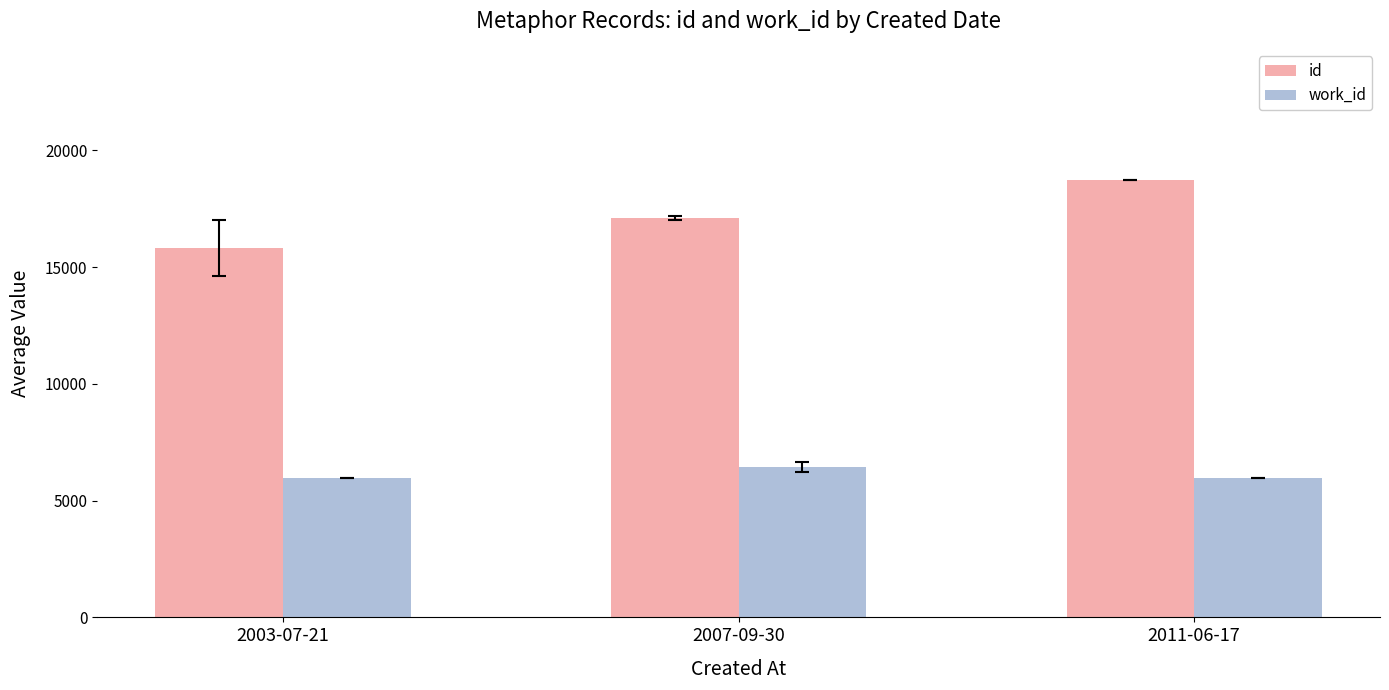

How many data points in id are less than 17099?

1